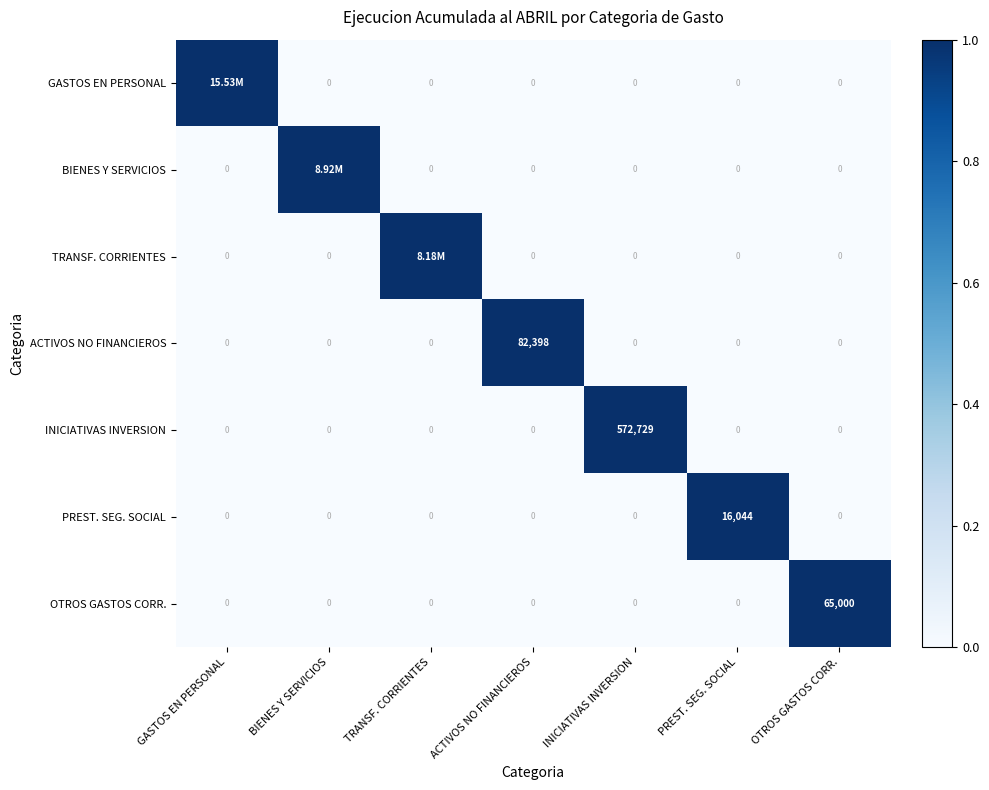

Count the number of data series in this chart.

7